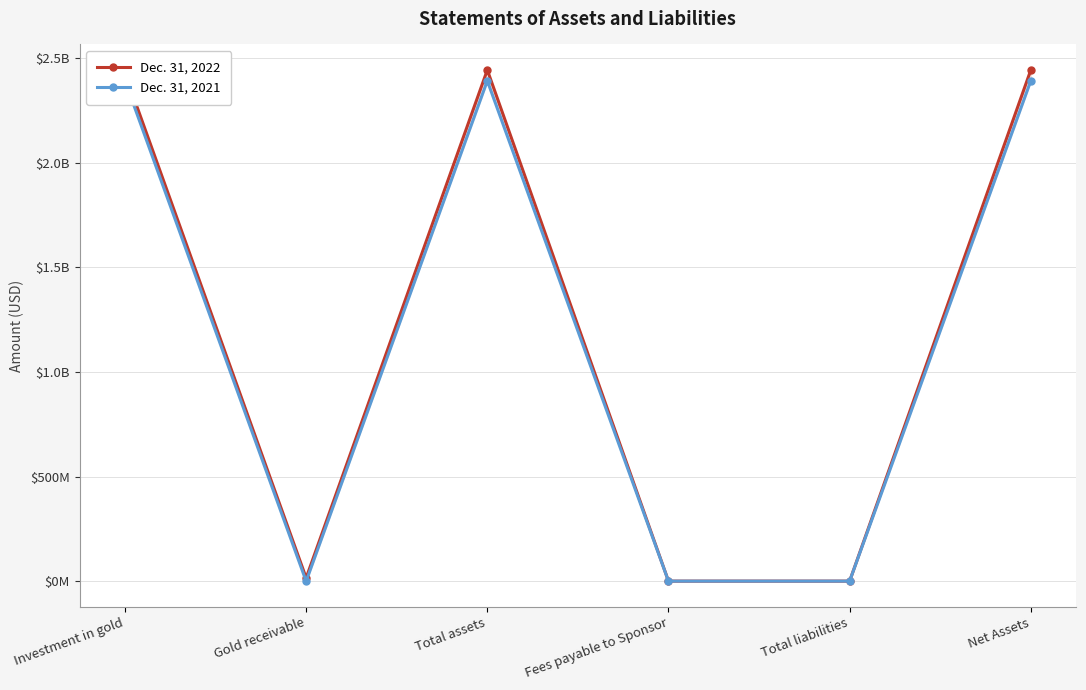

Is it true that Dec. 31, 2021 equals 346000 at Total liabilities?

True